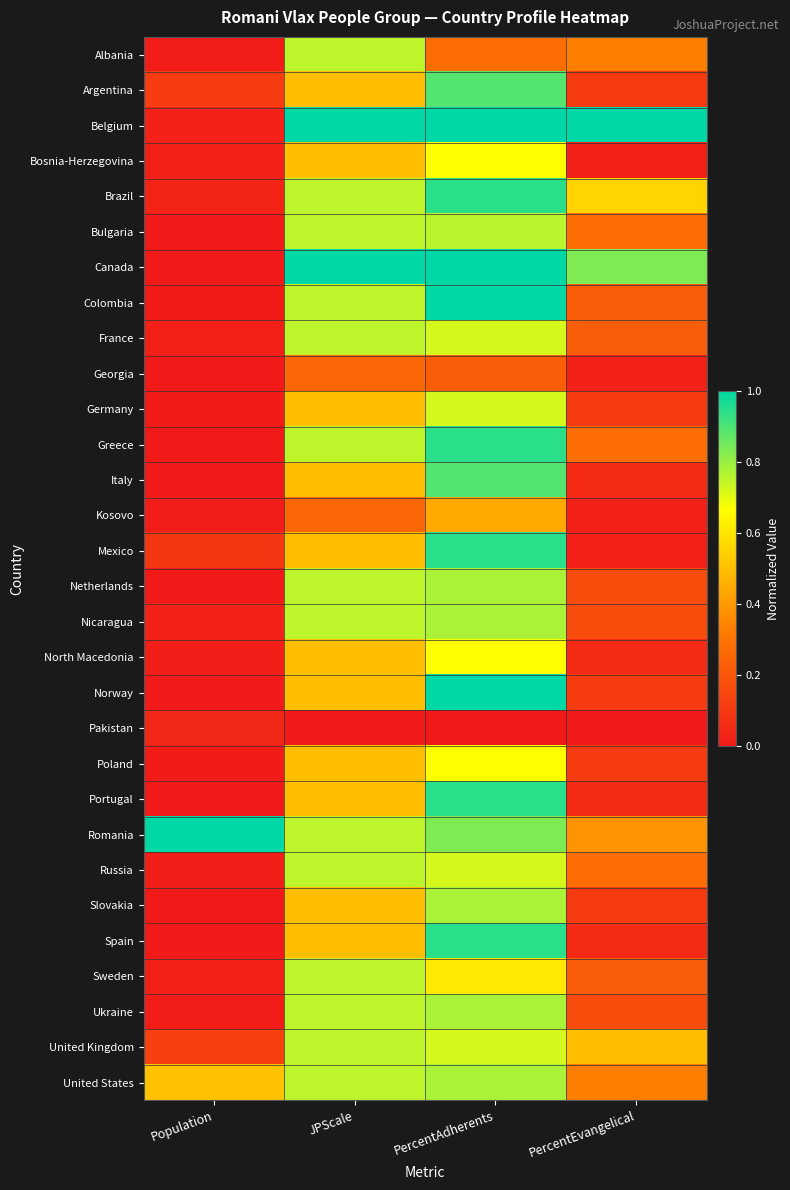

List the series in order of their peak value, highest first.

Belgium, Canada, Colombia, Norway, Romania, Brazil, Greece, Mexico, Portugal, Spain, Argentina, Italy, Netherlands, Nicaragua, Slovakia, Ukraine, United States, Bulgaria, Albania, France, Russia, Sweden, United Kingdom, Germany, Bosnia-Herzegovina, North Macedonia, Poland, Kosovo, Georgia, Pakistan